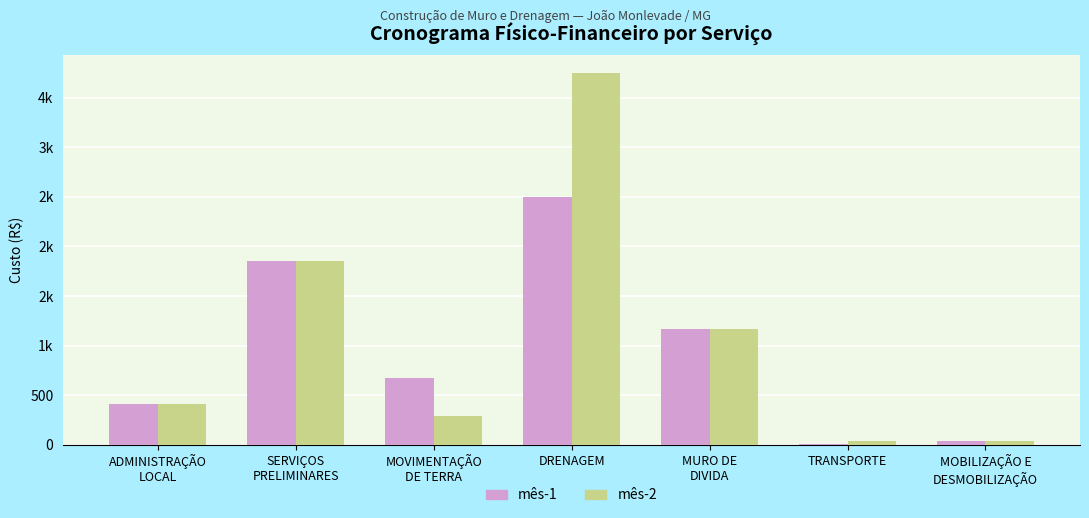

What are all the series names shown in the legend?

mês-1, mês-2